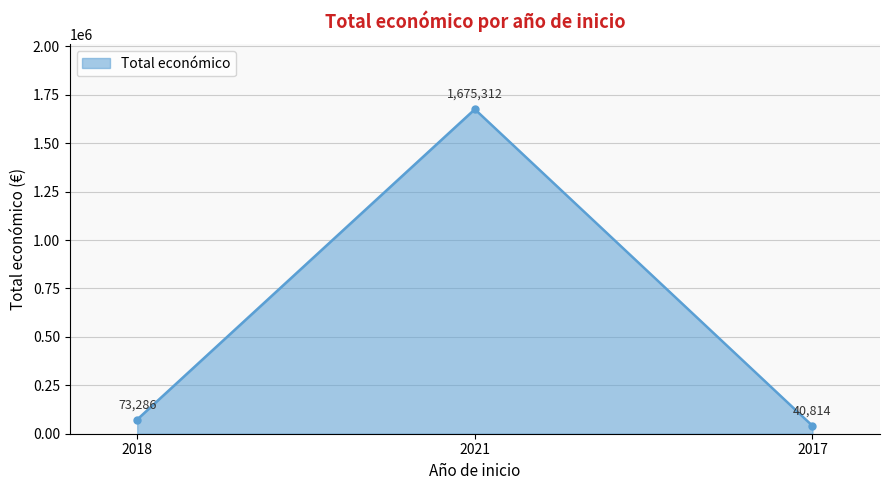

True or false: the data shows 40814 at 2017.

True